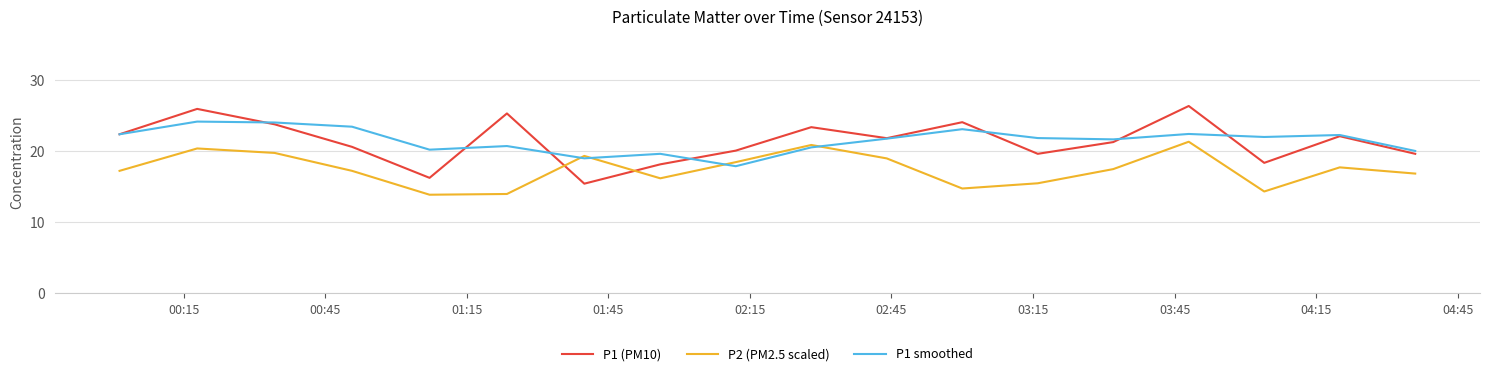

How many interior local peaks does the P2 (PM2.5 scaled) series have?

5